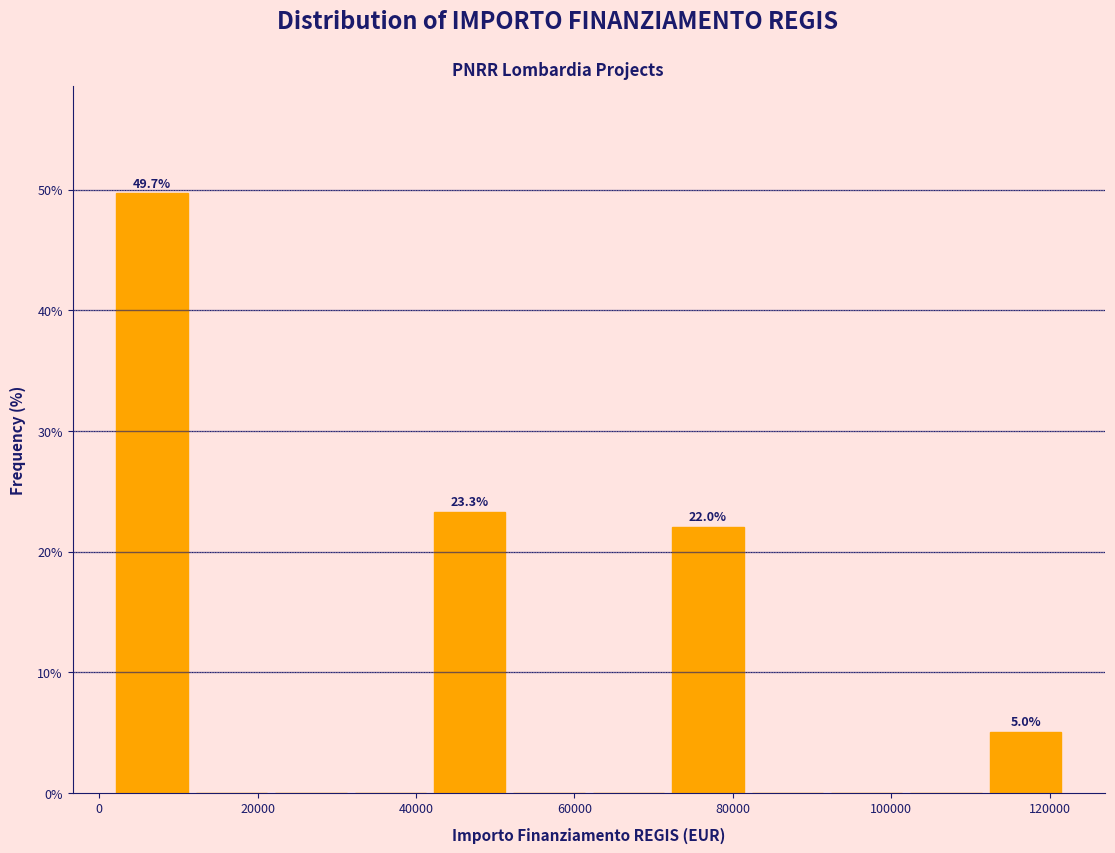

Over which range of the x-axis is the bar tallest?

2000 to 12000